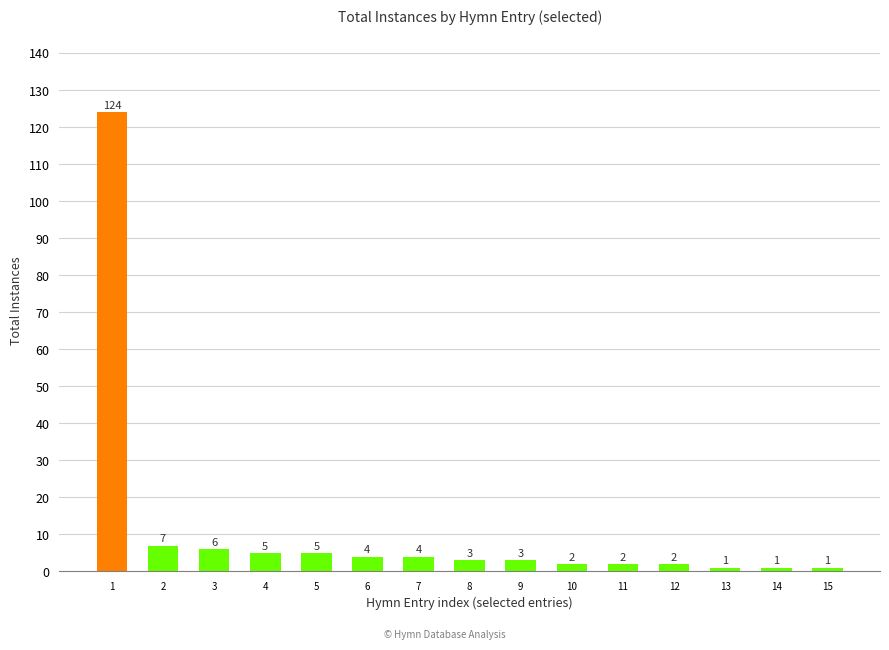

Where is the data nearest to the value 62?

2